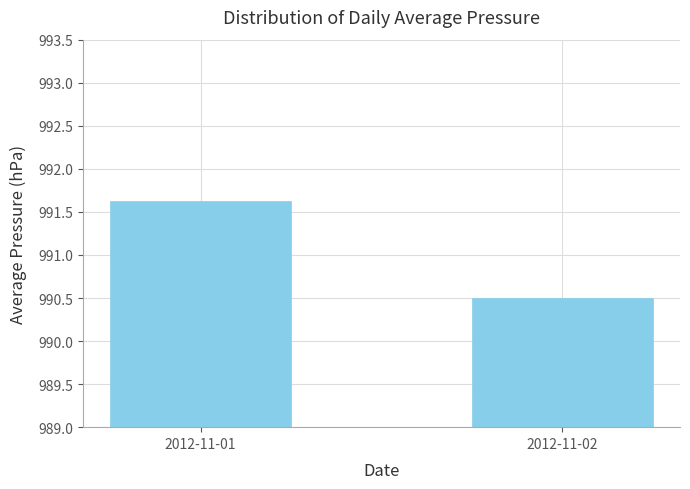

Which label corresponds to the smallest value in the chart?

2012-11-02